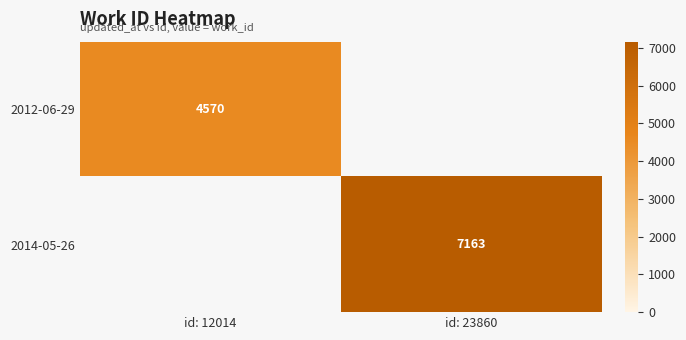

Is the value of 2012-06-29 at id: 12014 greater than the value of 2014-05-26 at id: 23860?

No